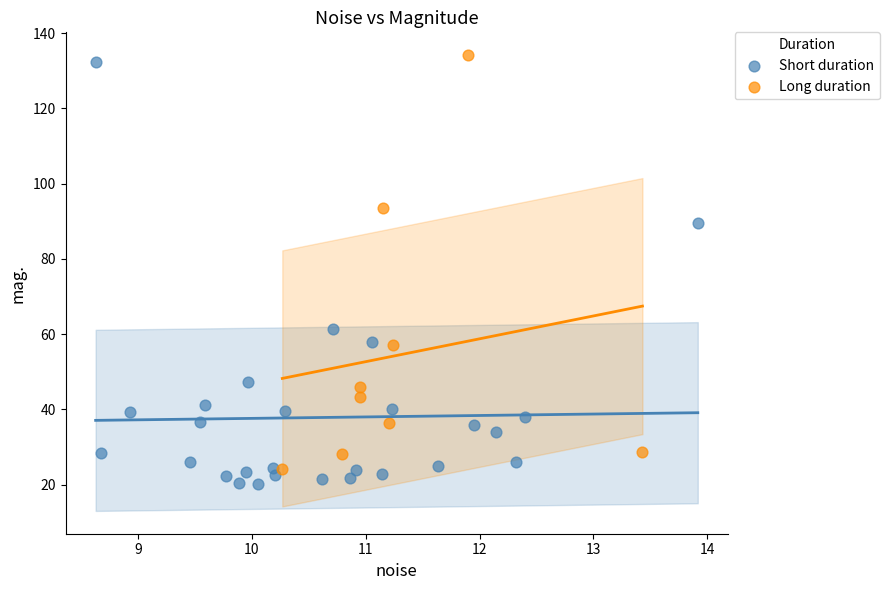

Which series has the largest Y range (max minus min)?

Short duration